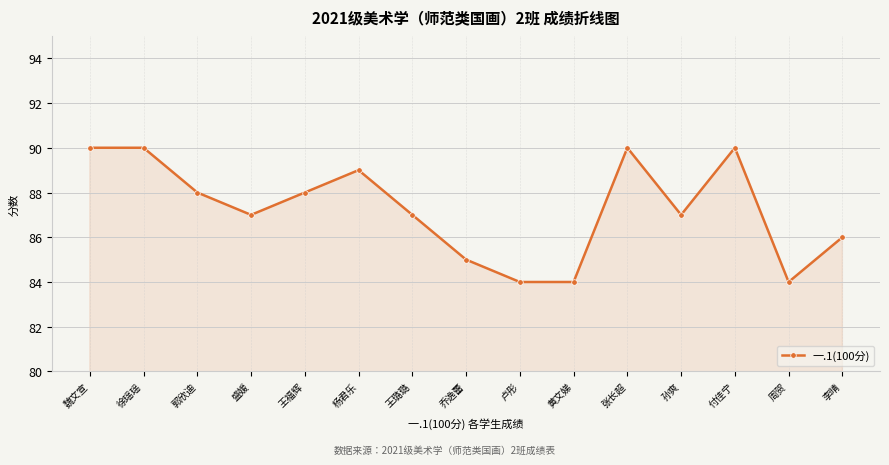

The value at 魏文宣 is 90. True or false?

True